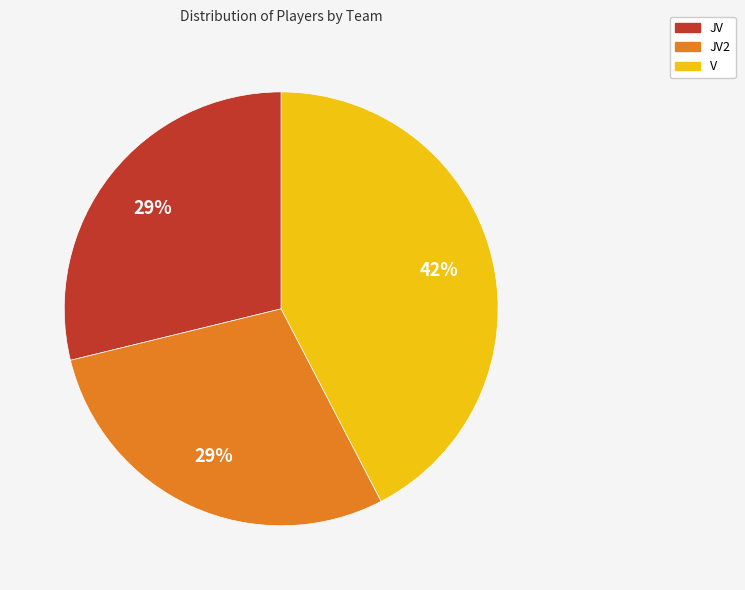

To the nearest percent, what is the average slice percentage?

33%